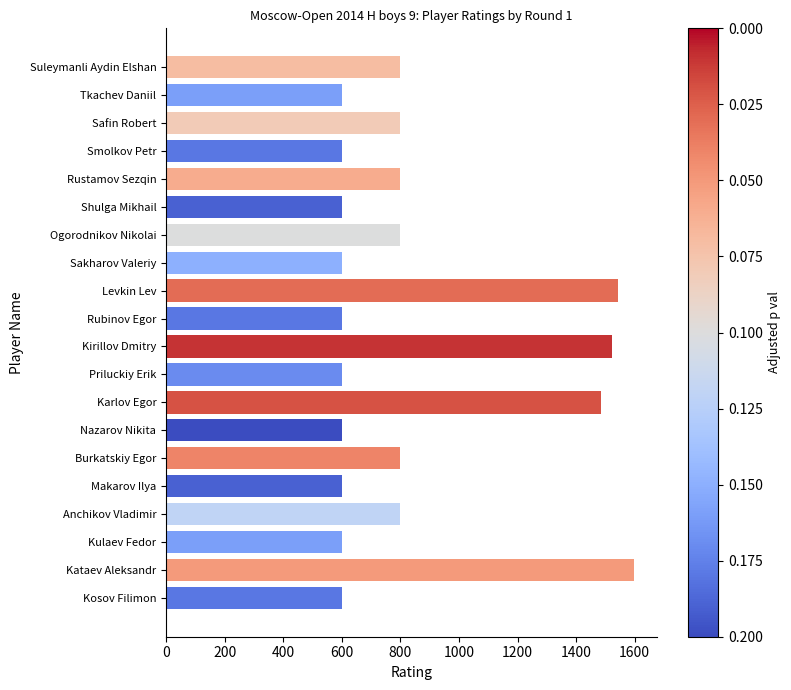

How many series are shown in this chart?

1